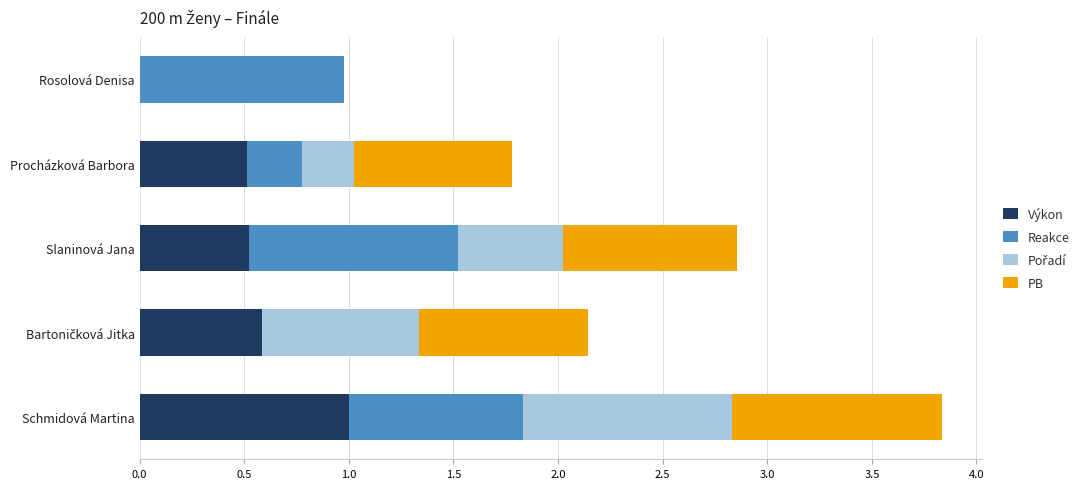

At which category is the sum across all series the highest?

Schmidová Martina